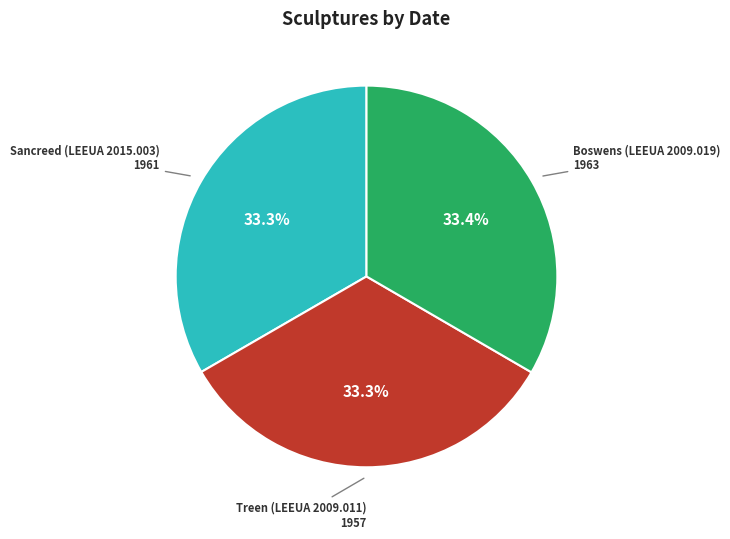

Does Sancreed (LEEUA 2015.003) represent more than half of the total?

No